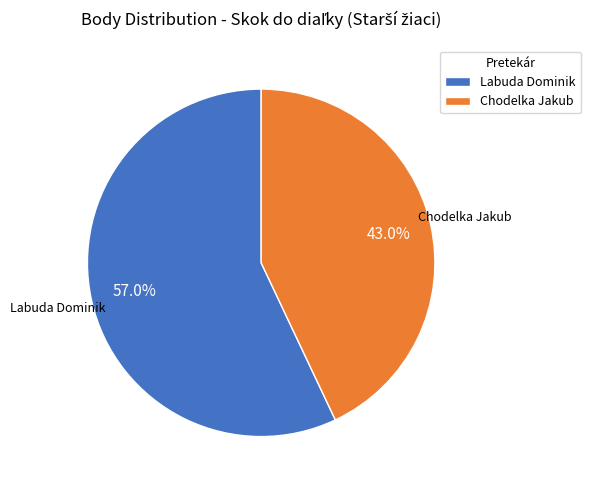

To the nearest percent, what portion does Chodelka Jakub represent?

43%